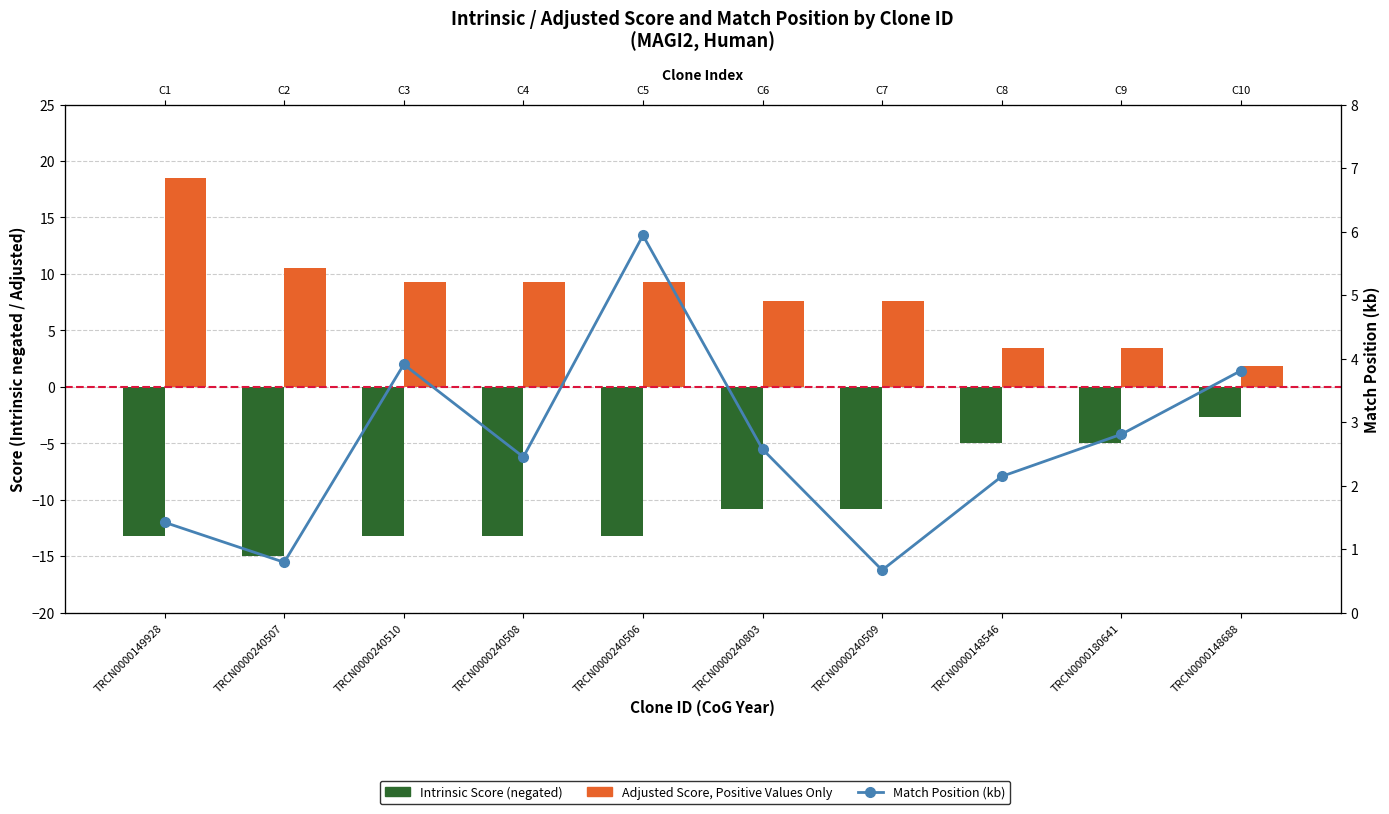

How many groups of bars are there?

10